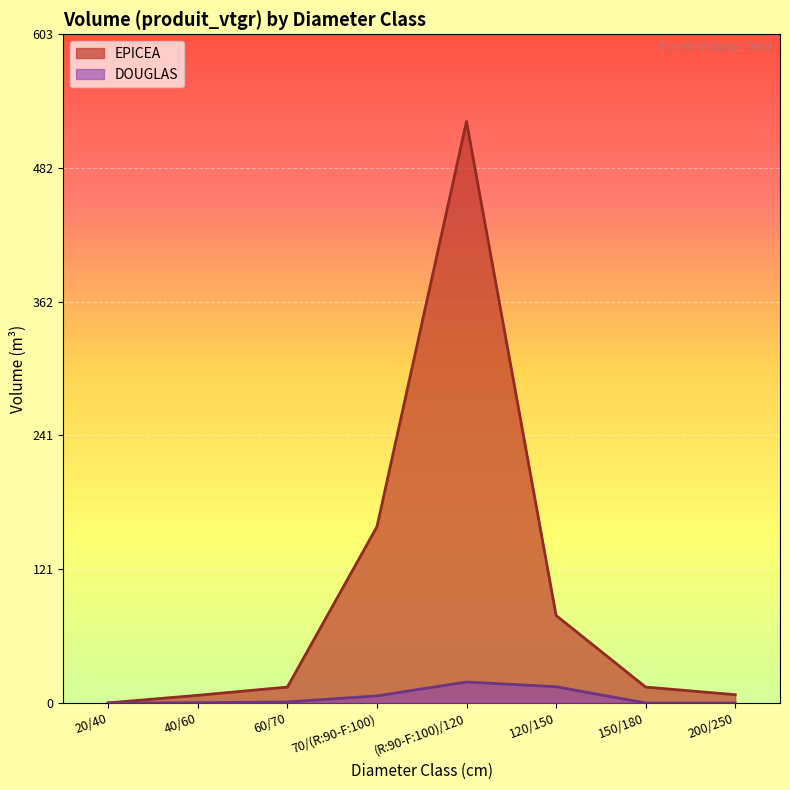

At which category is the sum across all series the highest?

(R:90-F:100)/120